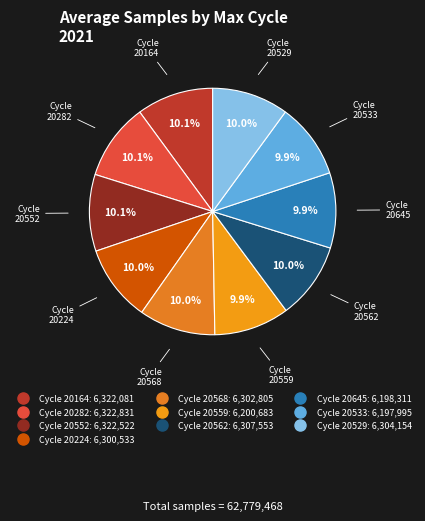

How many segments does this pie chart have?

10